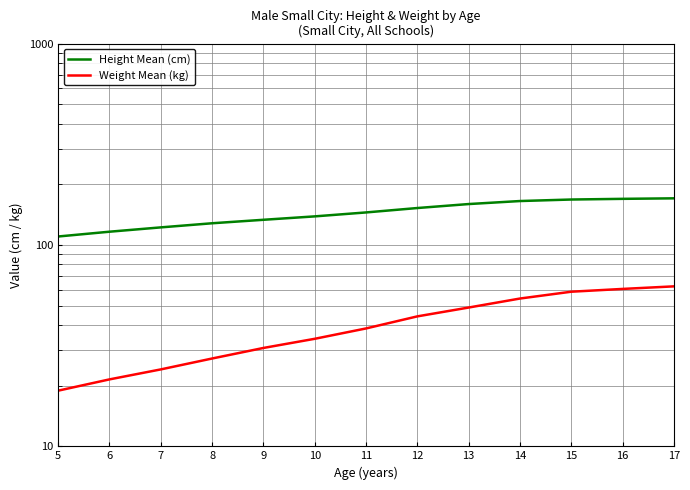

True or false: Weight Mean (kg) and Height Mean (cm) intersect in this chart.

False